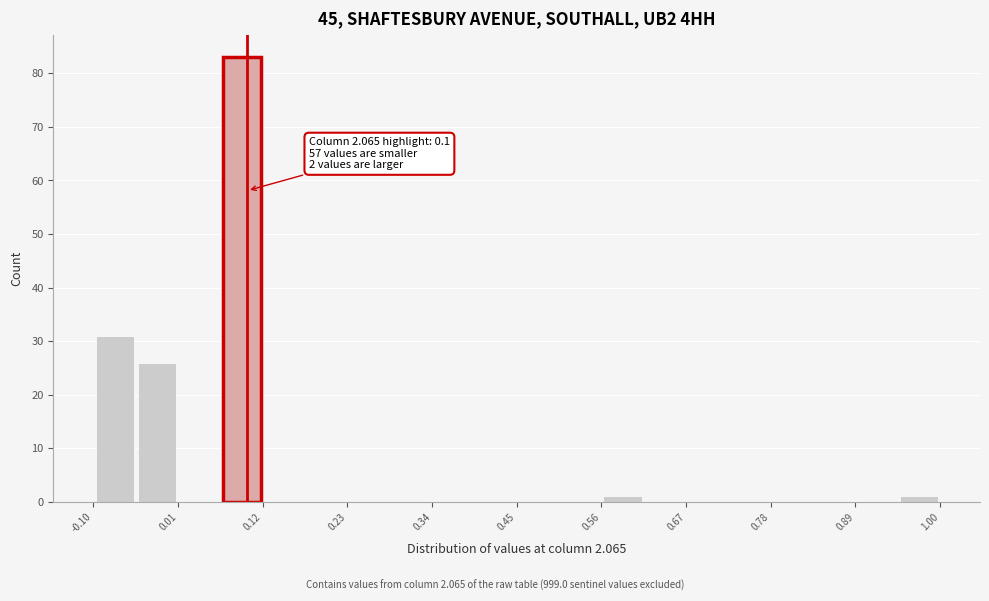

Around what value on the x-axis is the tallest bar? Give the approximate position of its centre, as read against the axis.

0.10